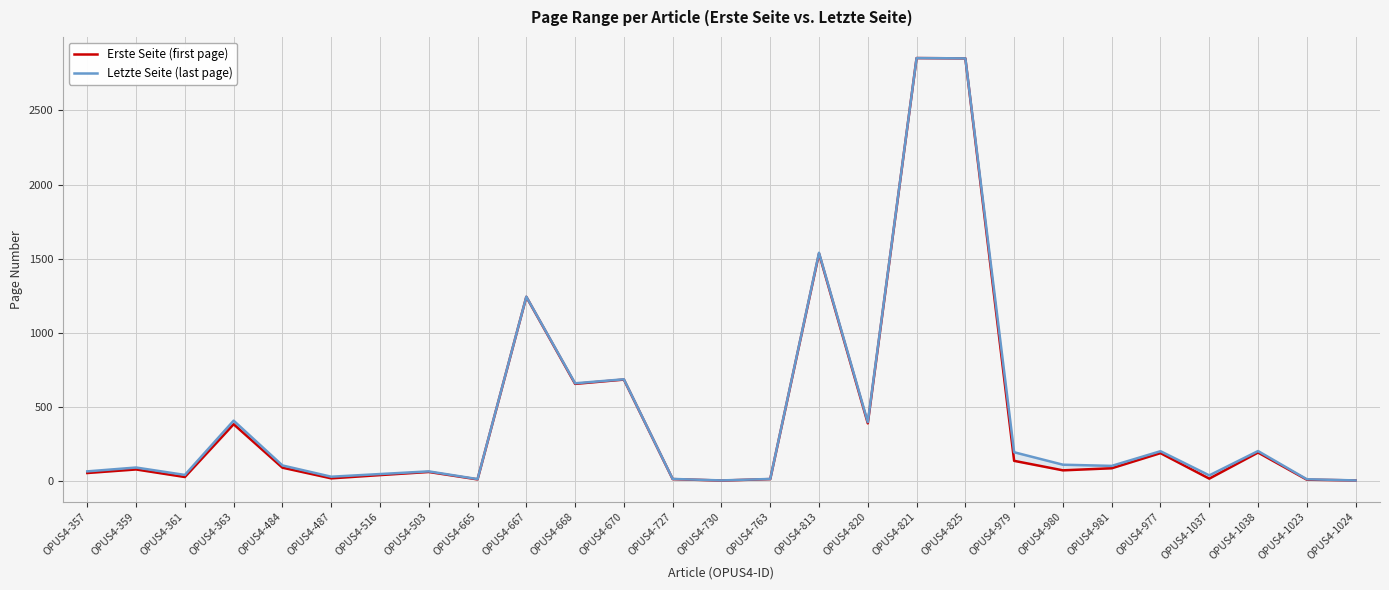

How many data points in Letzte Seite (last page) are less than 103?

13